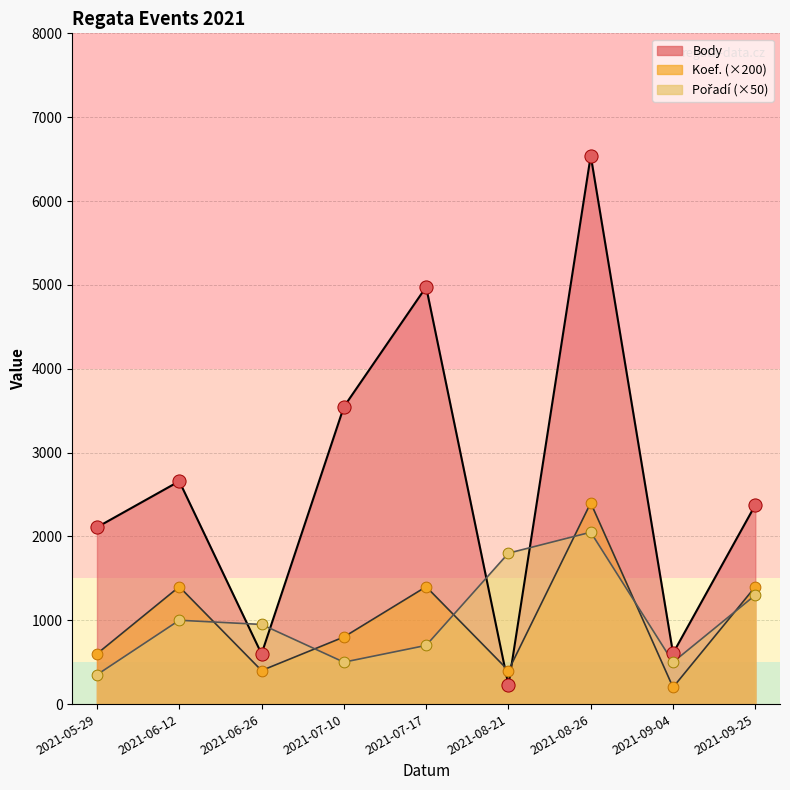

Which series has the largest Y range (max minus min)?

Body